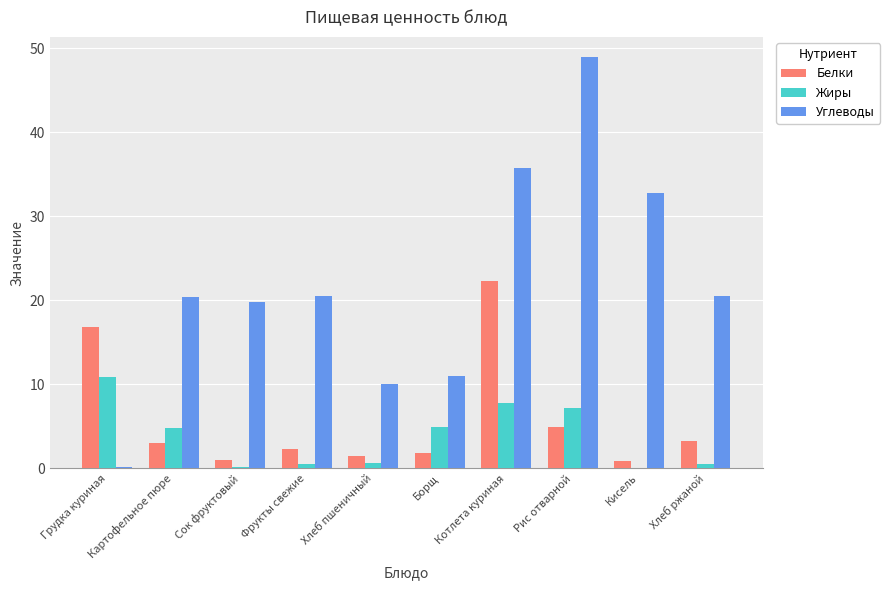

What is the sum of all Белки values?

57.8